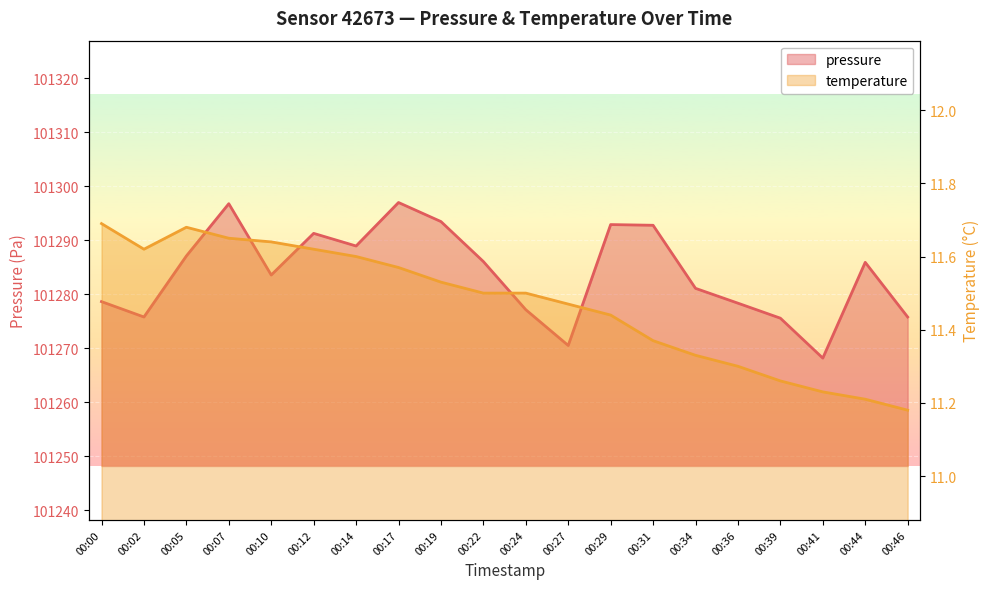

List the series in order of their peak value, lowest first.

temperature, pressure